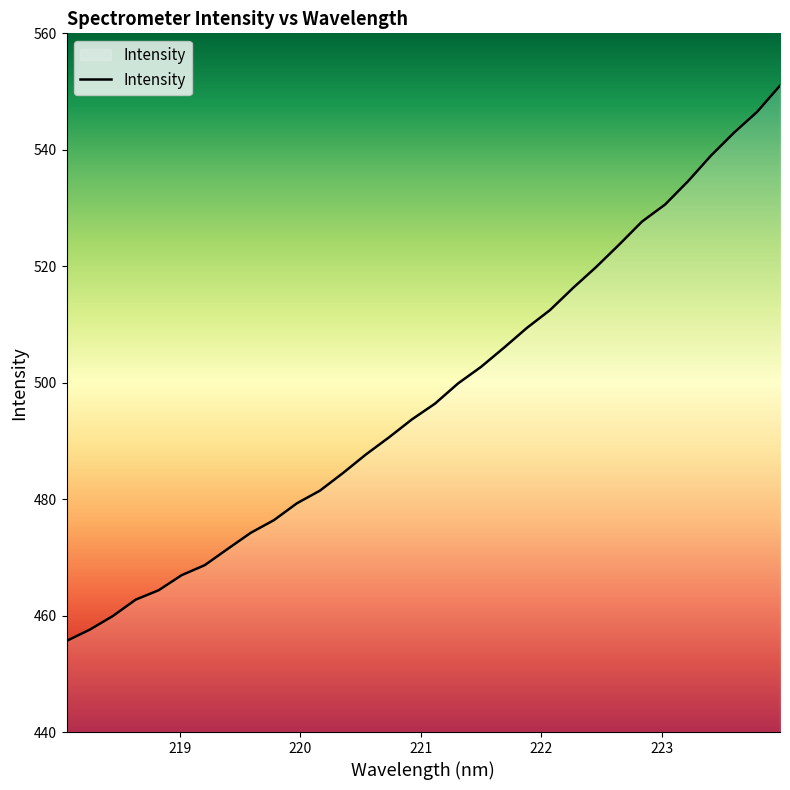

What is the maximum value shown in the chart?

551.0